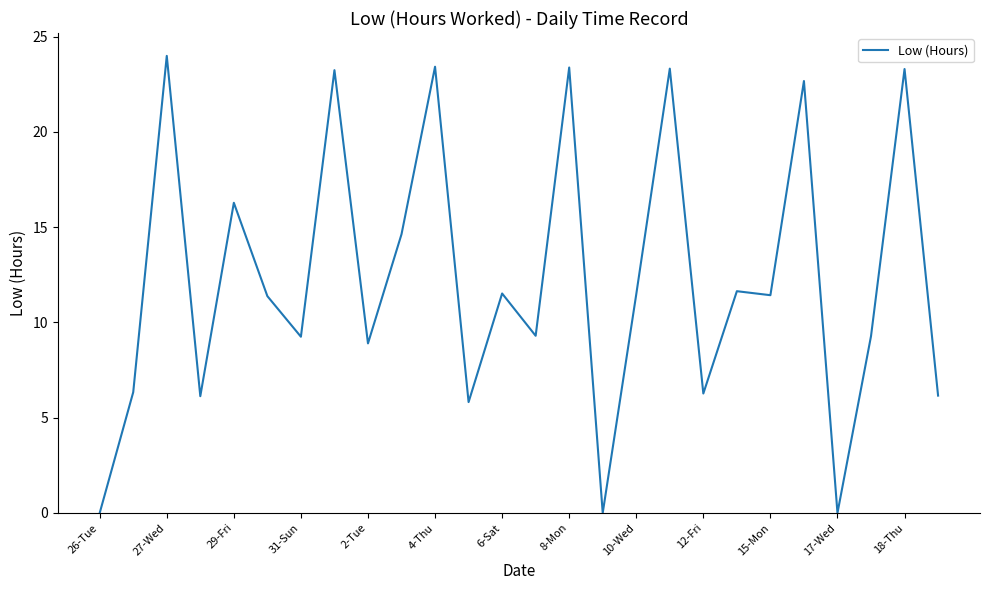

Is this an area chart (filled region under the line)?

No